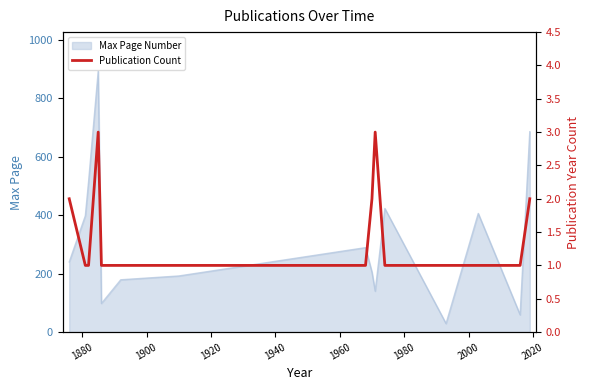

Does the chart display data point markers on the line(s)?

No